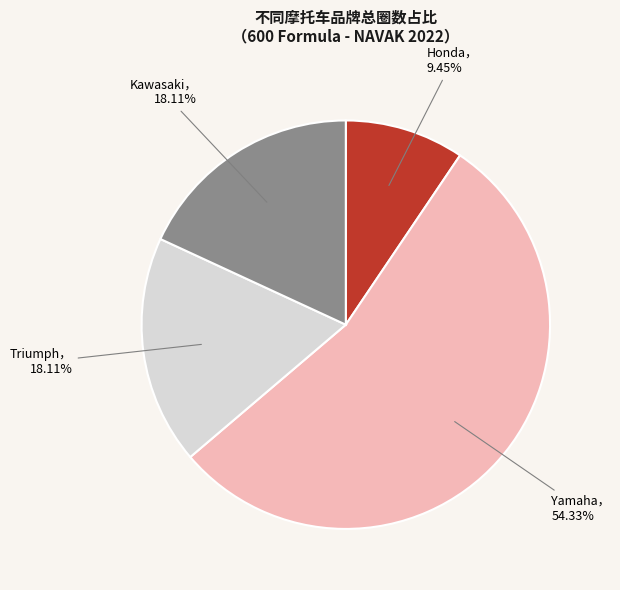

How many slices are in this pie chart?

4